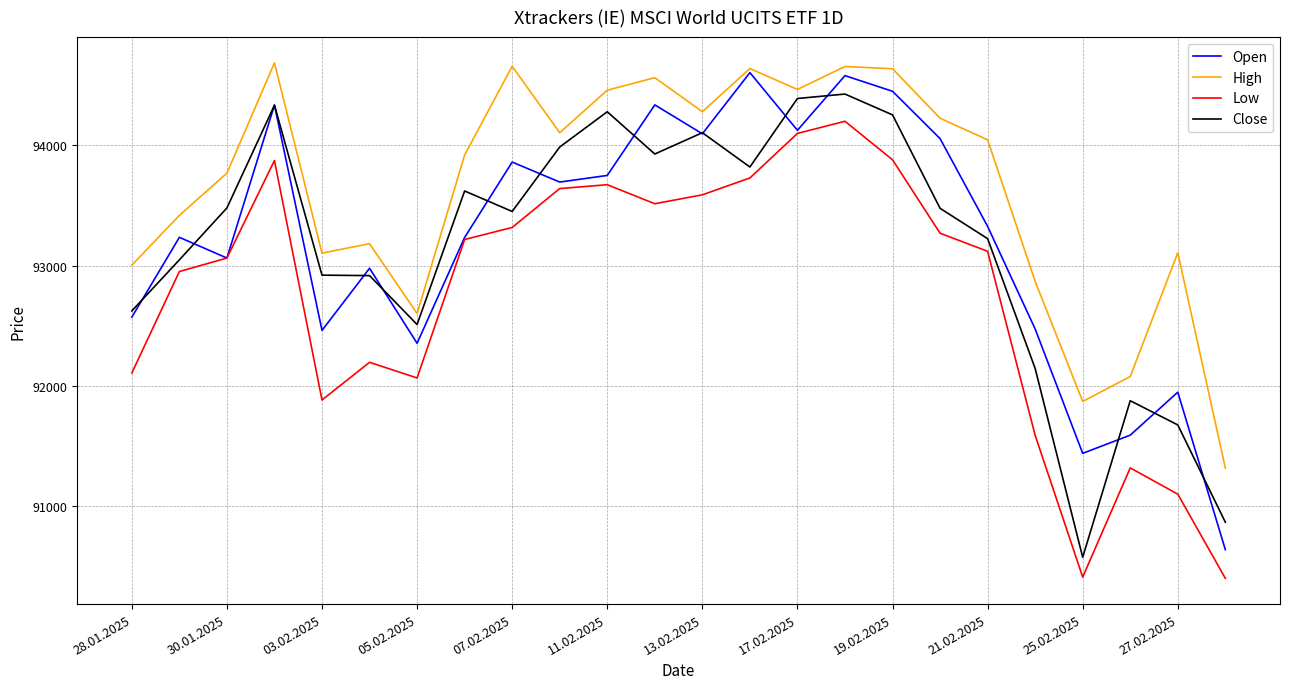

True or false: Low and High cross at least once.

False